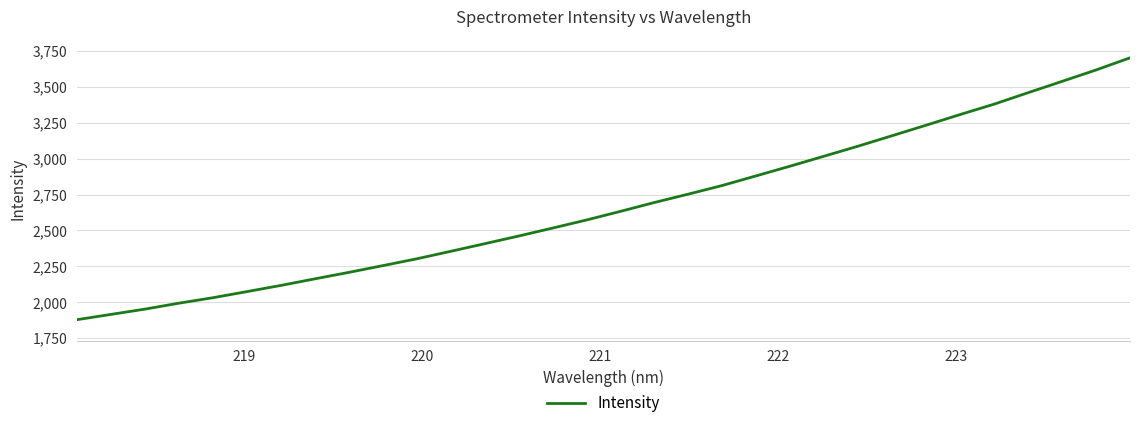

Does the chart display data point markers on the line(s)?

No